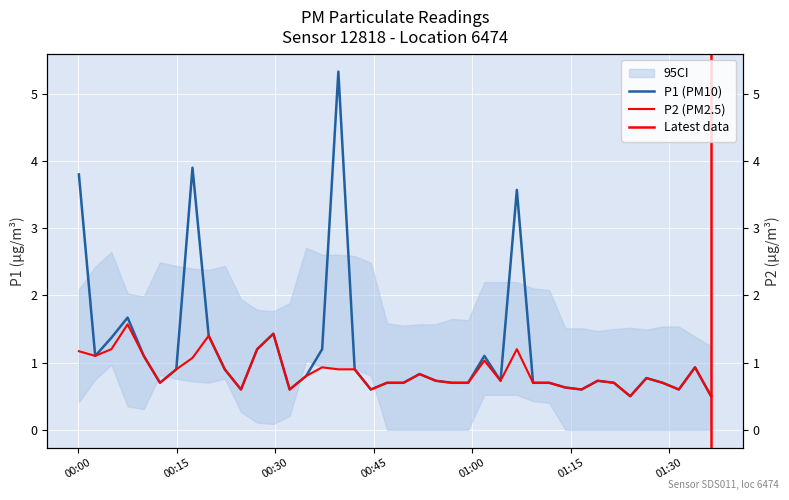

True or false: P1 and P2 cross at least once.

False